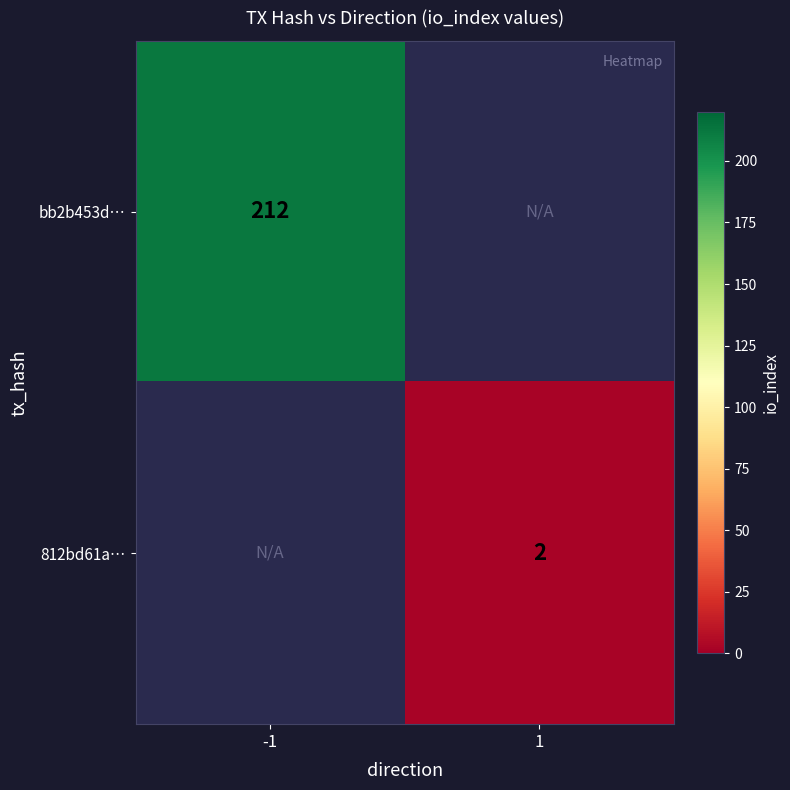

The 812bd61a… series shows 1 at 1. True or false?

False